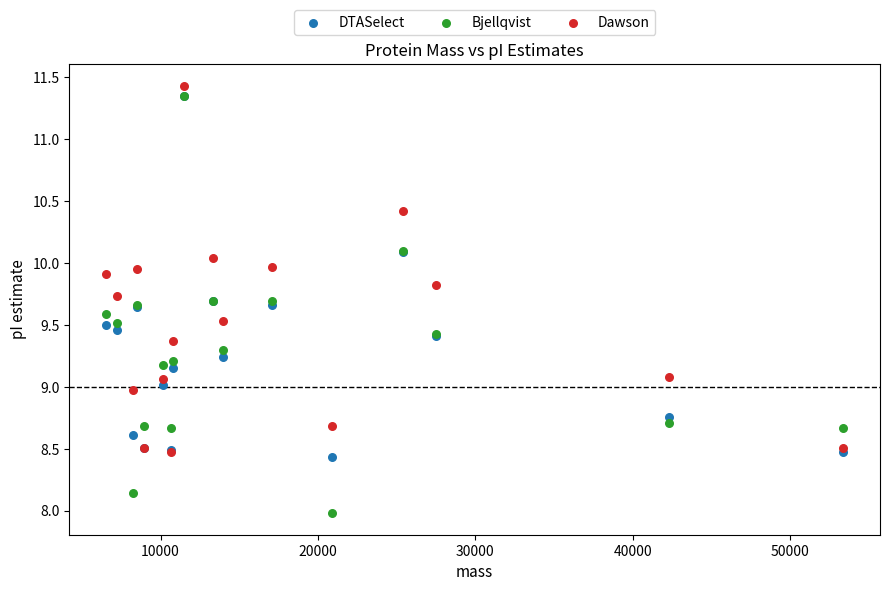

What are all the series names shown in the legend?

DTASelect, Bjellqvist, Dawson